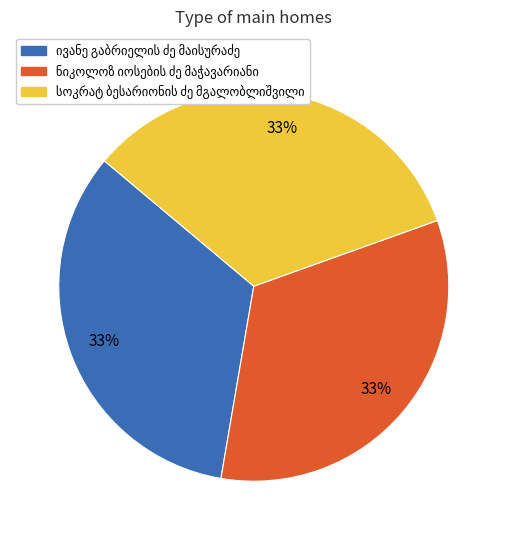

Is there any slice that represents more than half of the pie?

No